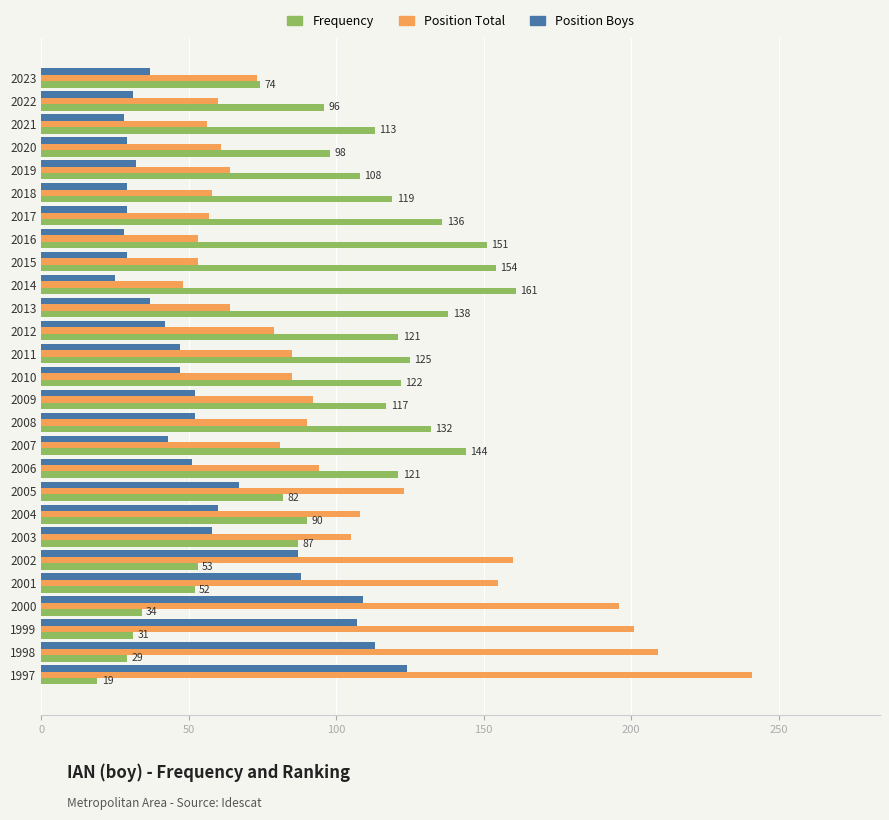

At which category is the sum across all series the highest?

1997